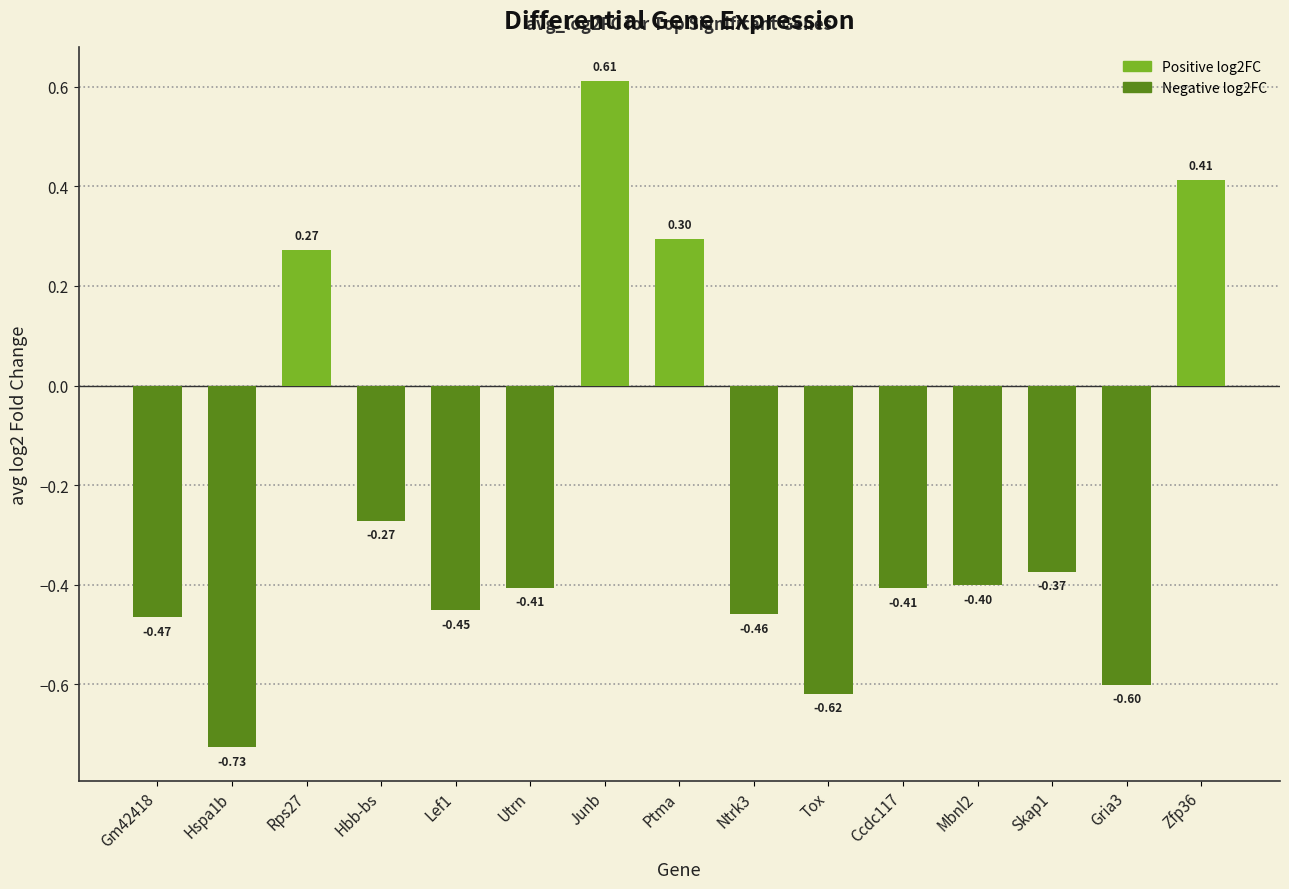

Rank the series at Gria3 from lowest to highest value.

Negative log2FC, Positive log2FC